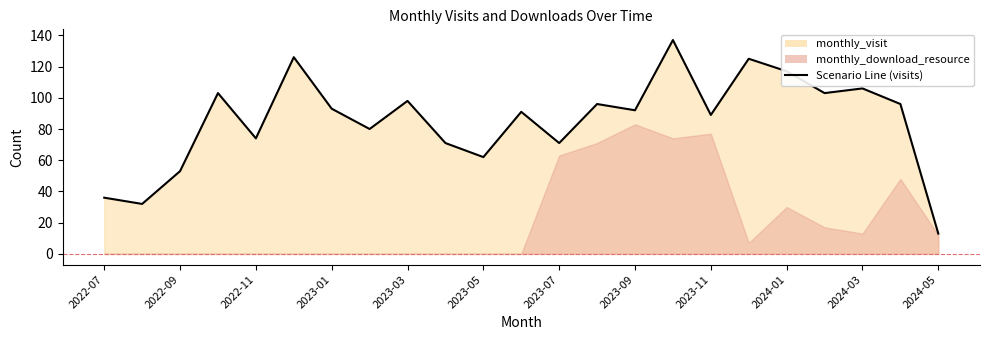

What is the value of the 4th point from the left?

103